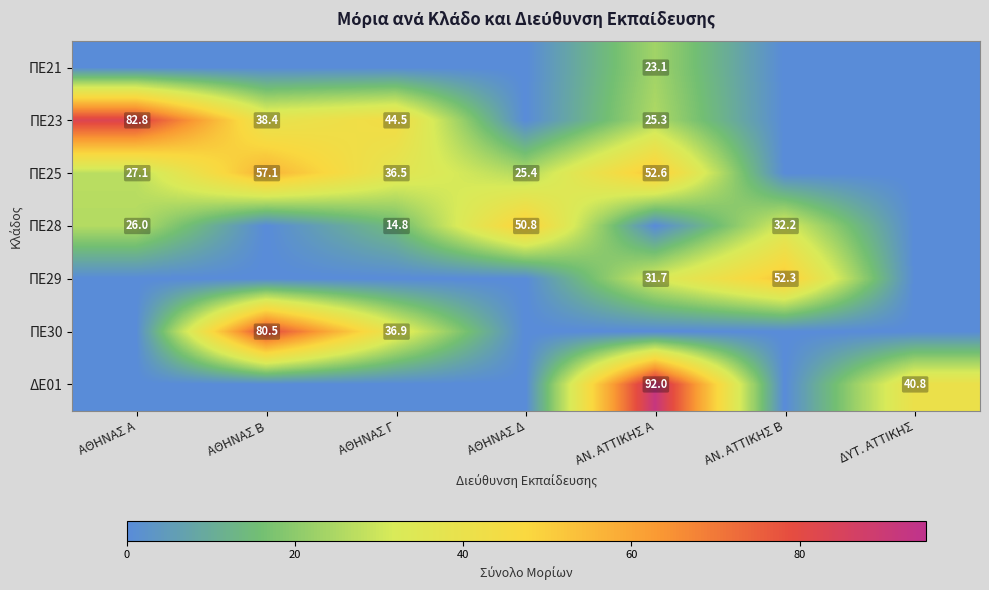

At which category is the sum across all series the highest?

ΑΝ. ΑΤΤΙΚΗΣ Α